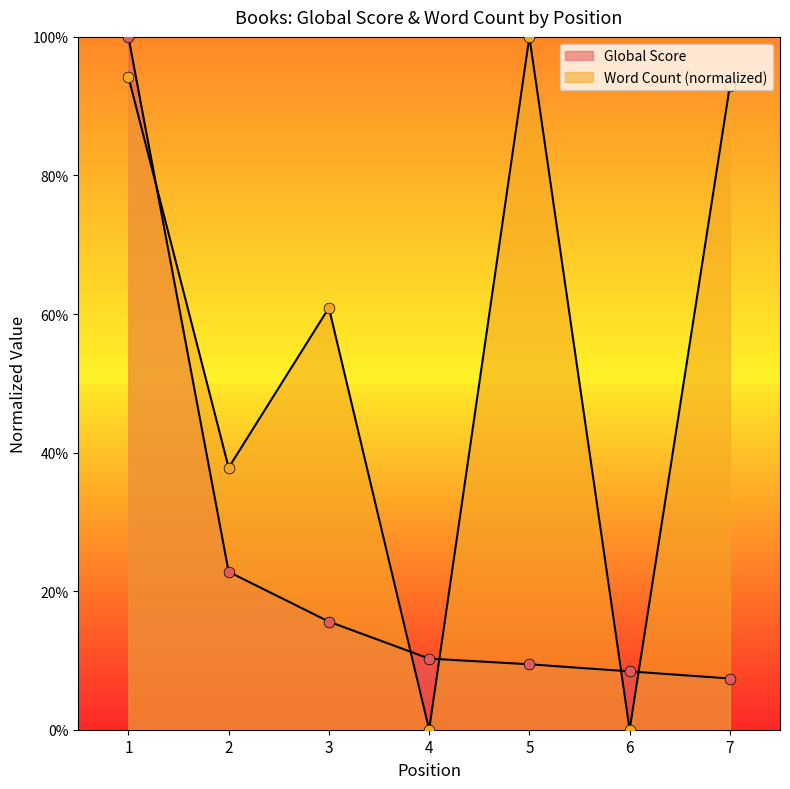

At how many categories does at least one series exceed 0?

7